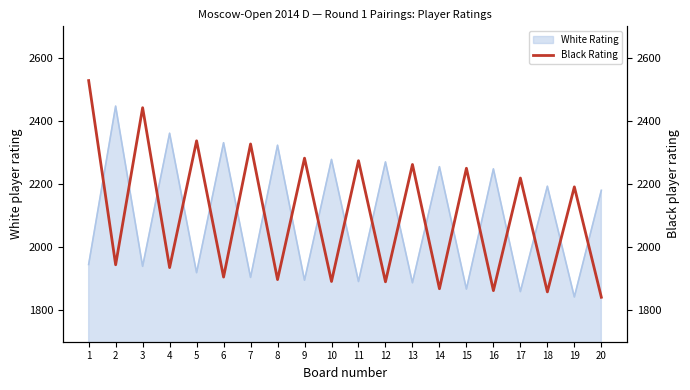

What is the difference between the second highest and second lowest values?

584